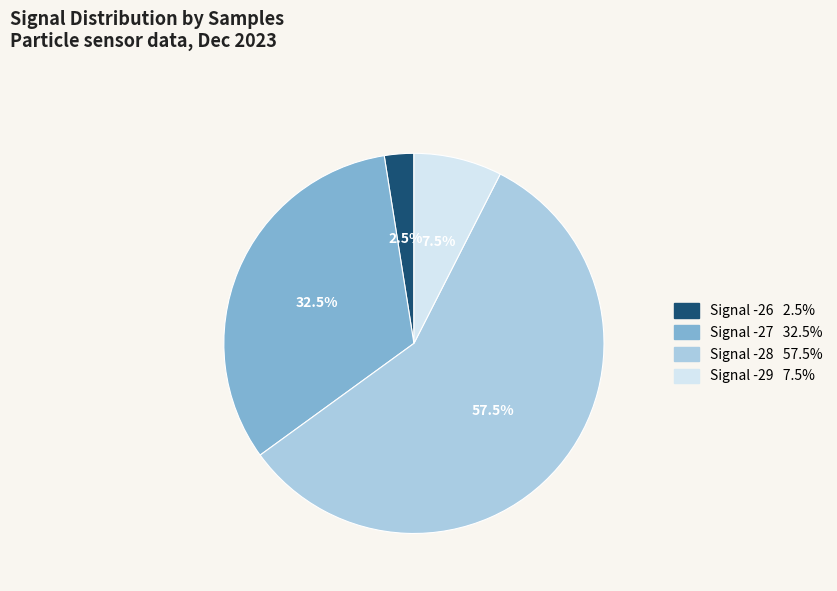

Is there a majority slice in this chart?

Yes